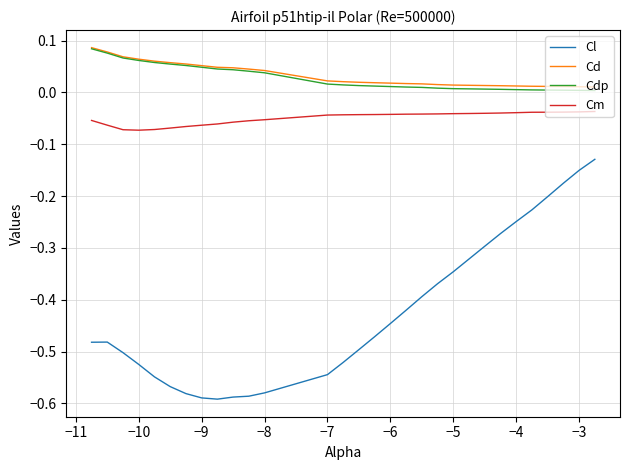

True or false: Cm and Cd cross at least once.

False